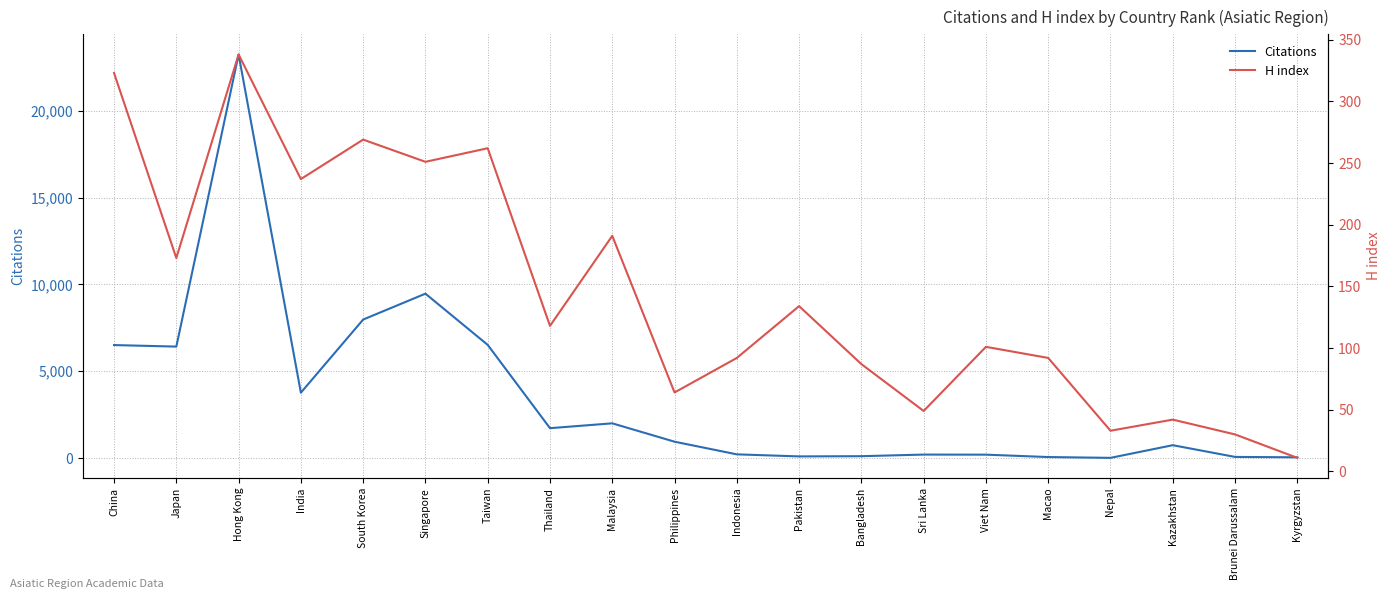

Between Nepal and Brunei Darussalam, which series saw the biggest shift?

Citations